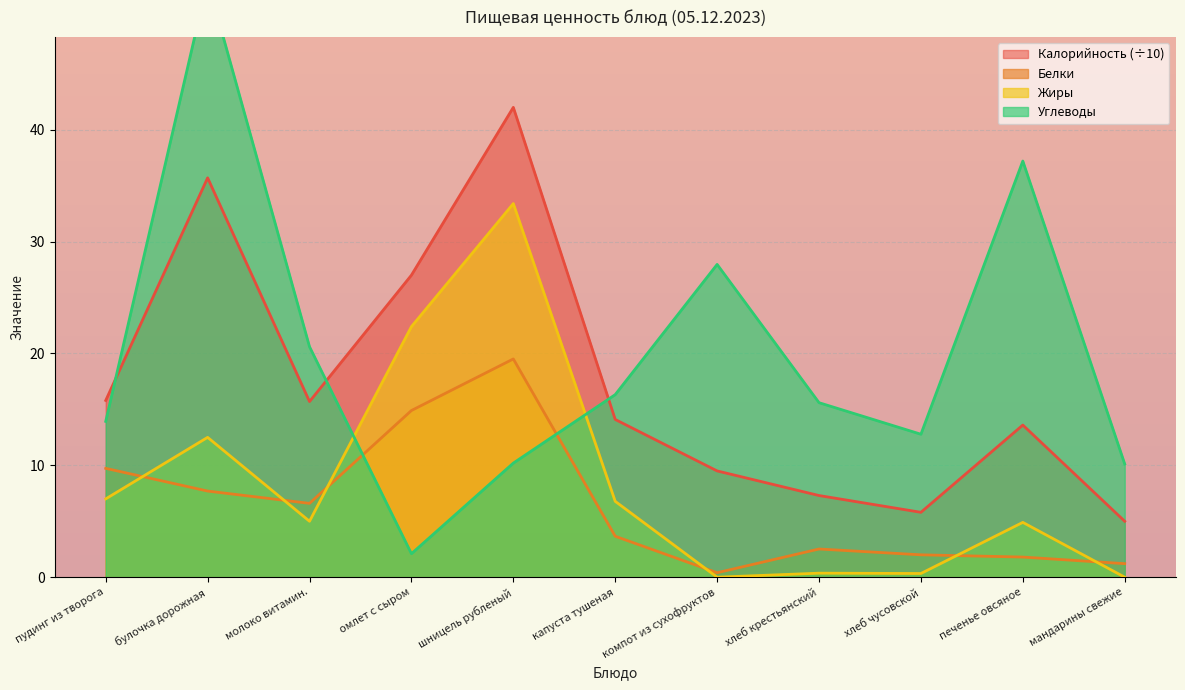

Between мандарины свежие and шницель рубленый, which is larger?

шницель рубленый